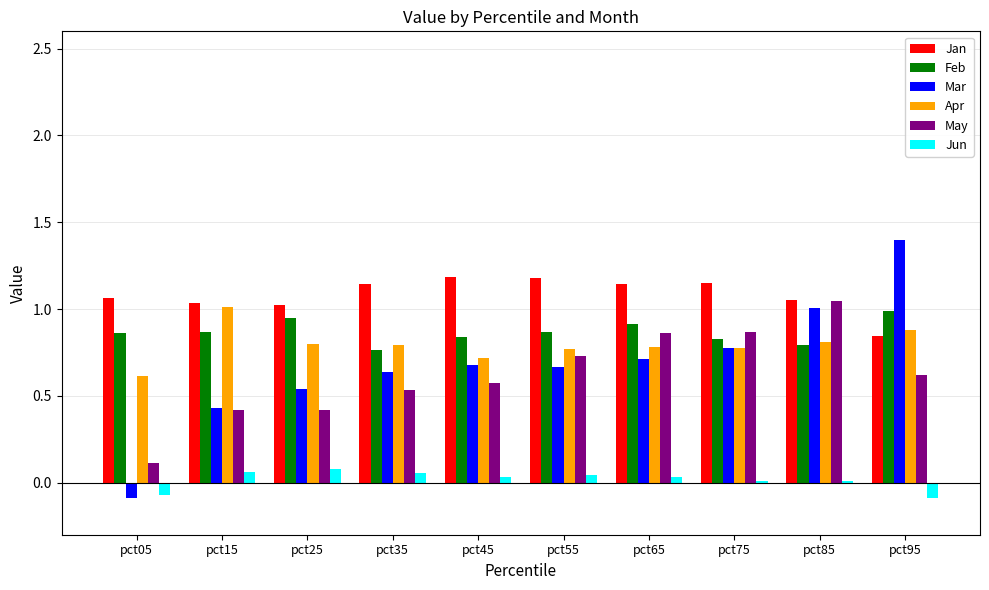

Which series has the largest range (max minus min)?

Mar